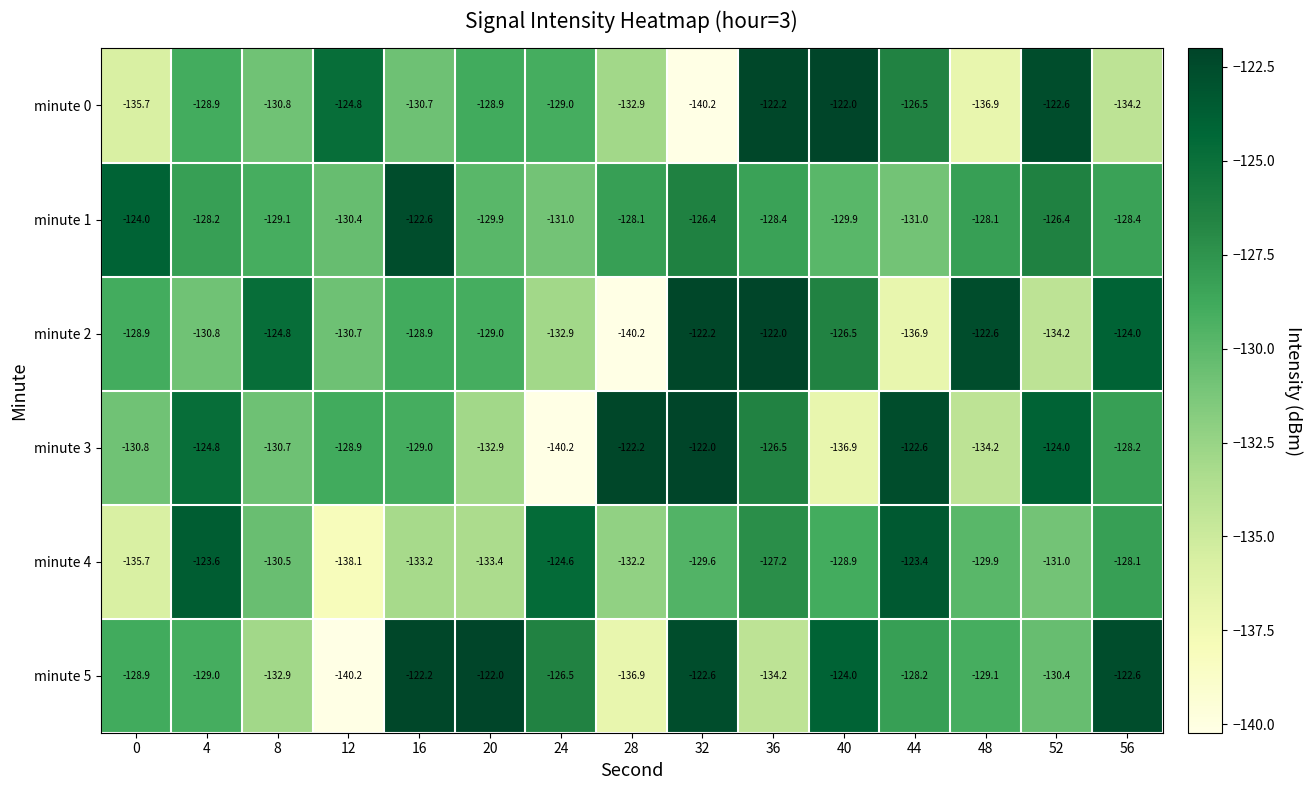

What is the total value across all series at 32?

-763.0